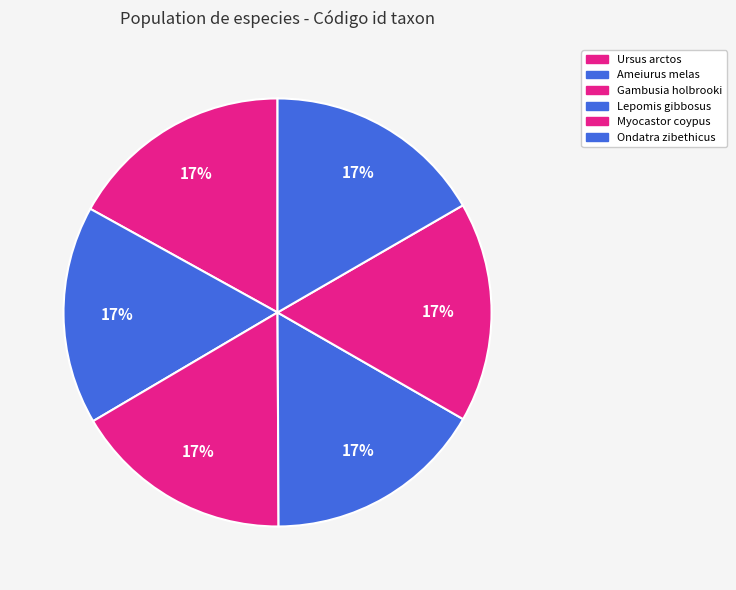

To the nearest percent, what is the average slice percentage?

17%